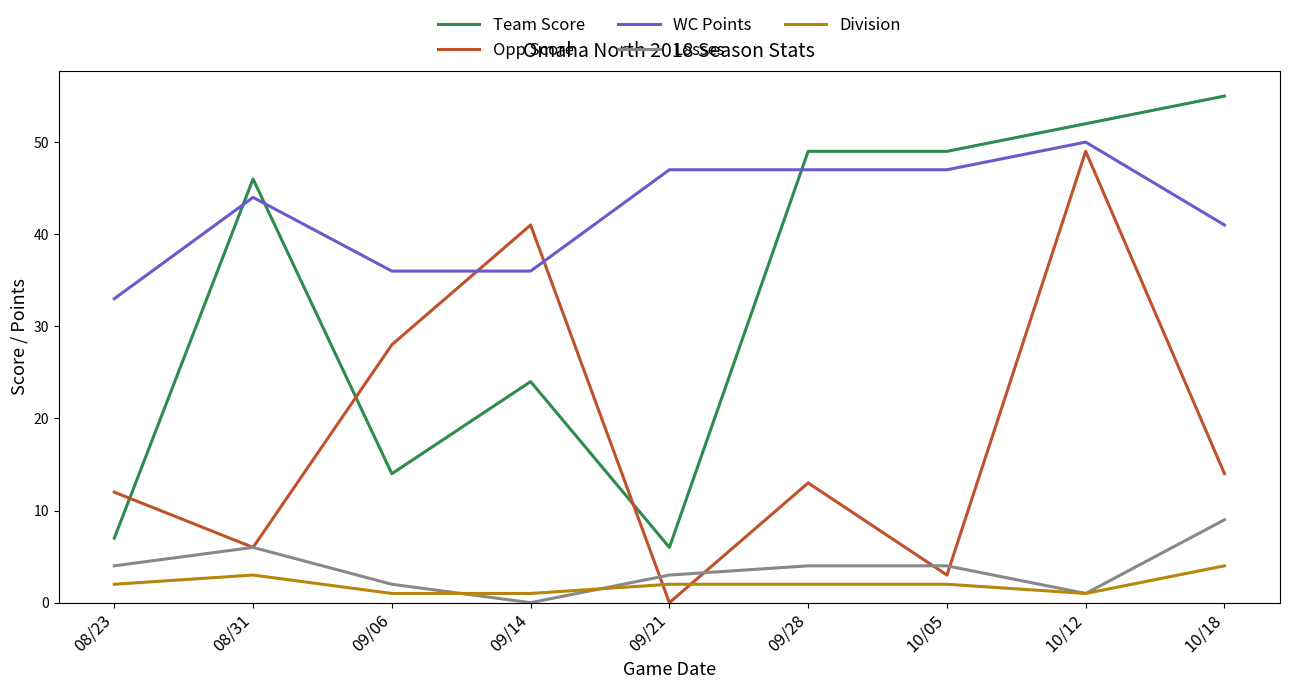

What is the greatest value displayed?

55